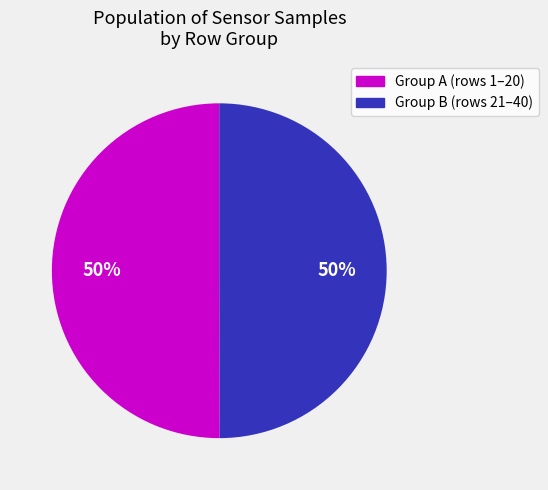

To the nearest percent, what is the average slice percentage?

50%